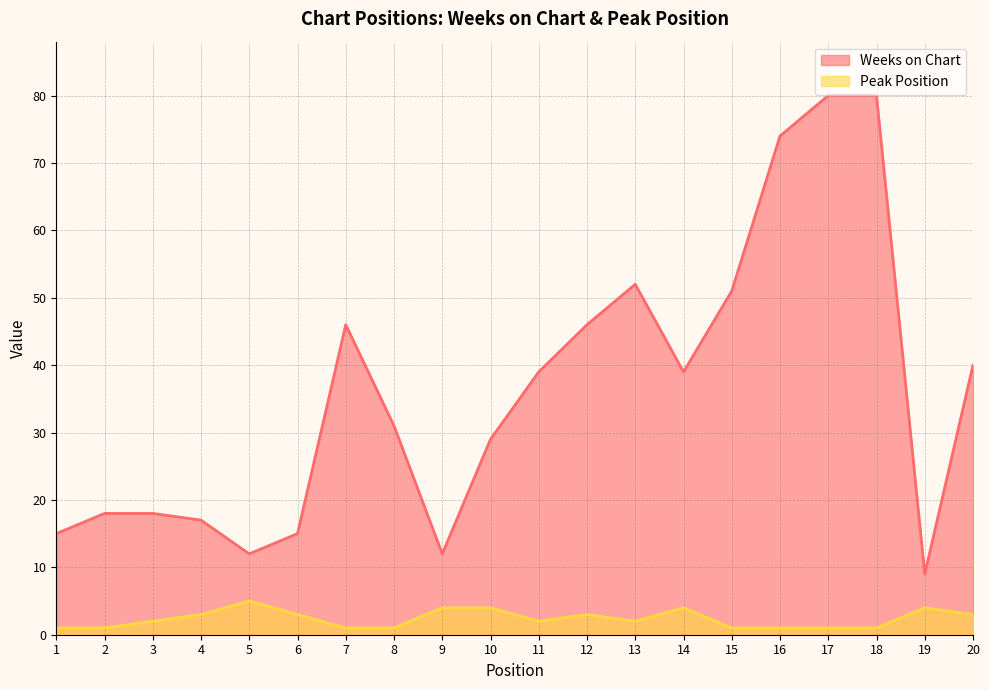

At which category does Weeks on Chart reach its first local valley?

5